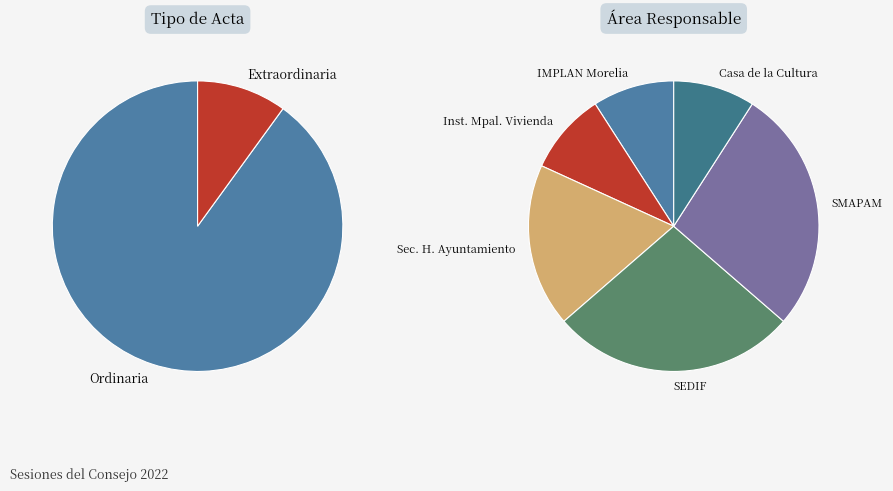

How much of the chart is everything except Extraordinaria?

90.0%